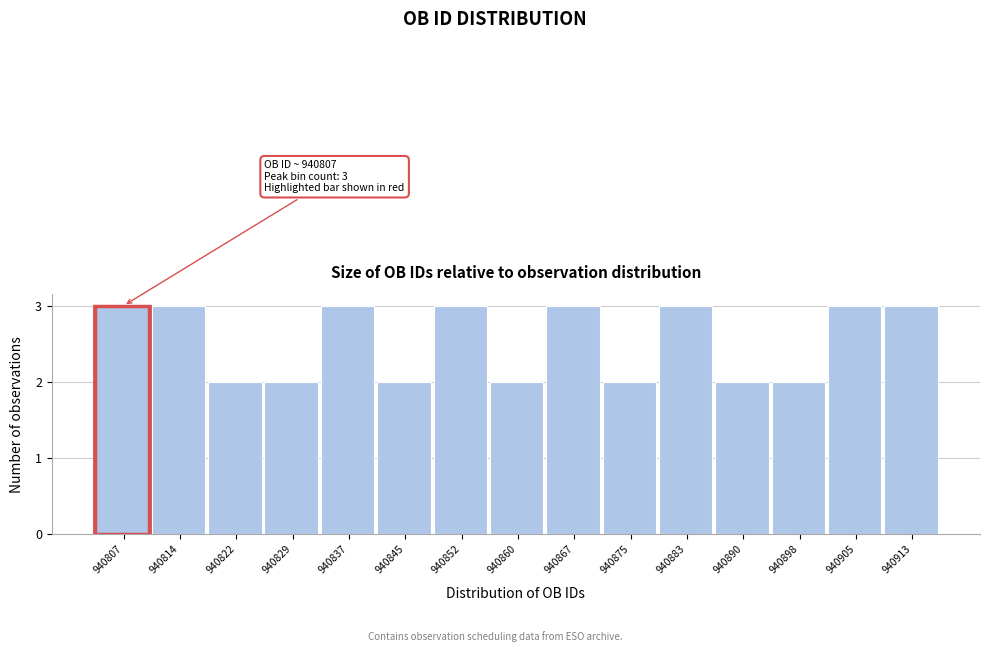

Reading right to left, extract all data points from this chart.

940913=3	940905=3	940898=2	940890=2	940883=3	940875=2	940867=3	940860=2	940852=3	940845=2	940837=3	940829=2	940822=2	940814=3	940807=3